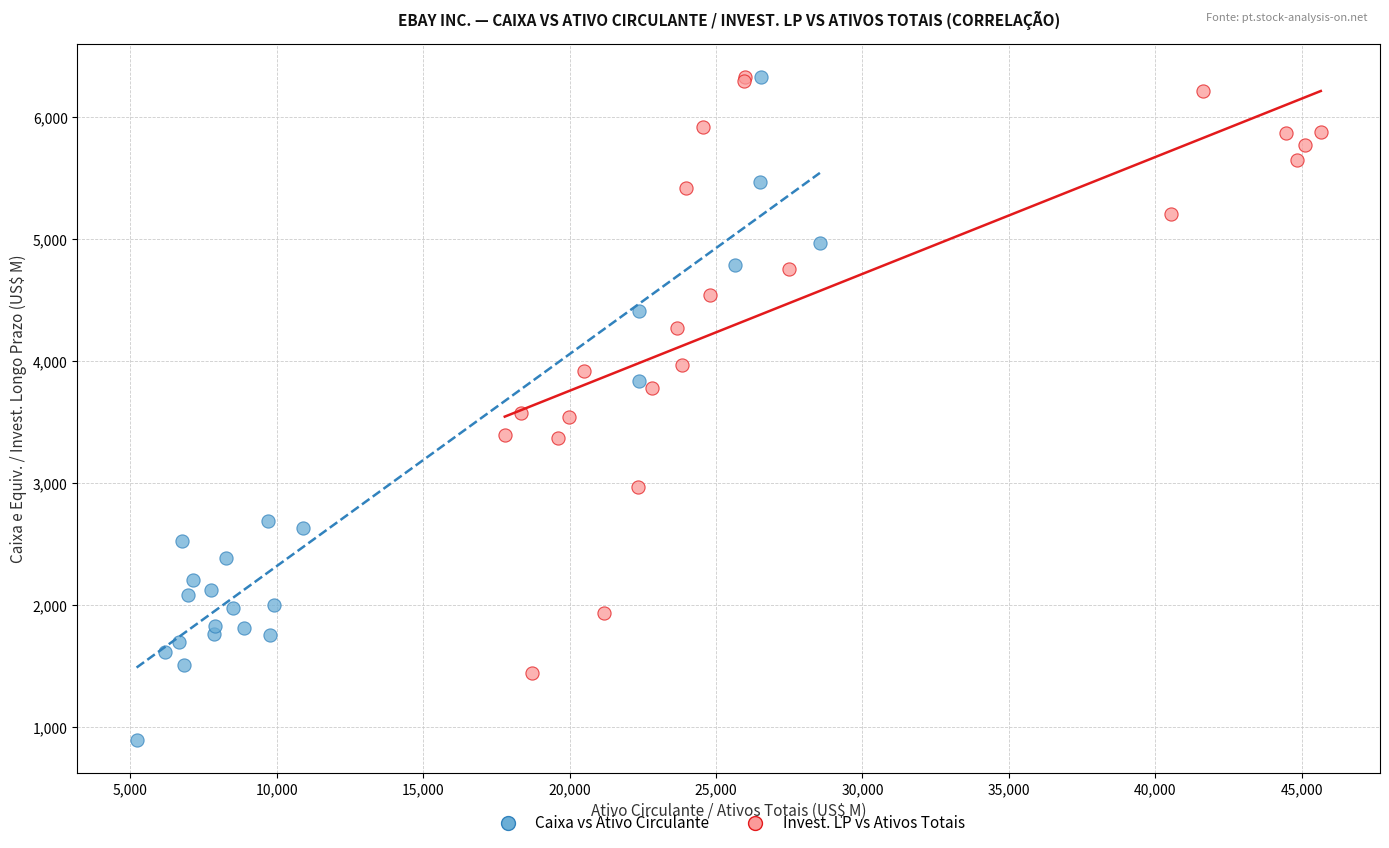

Which series contains the lowest Y value?

Caixa vs Ativo Circulante